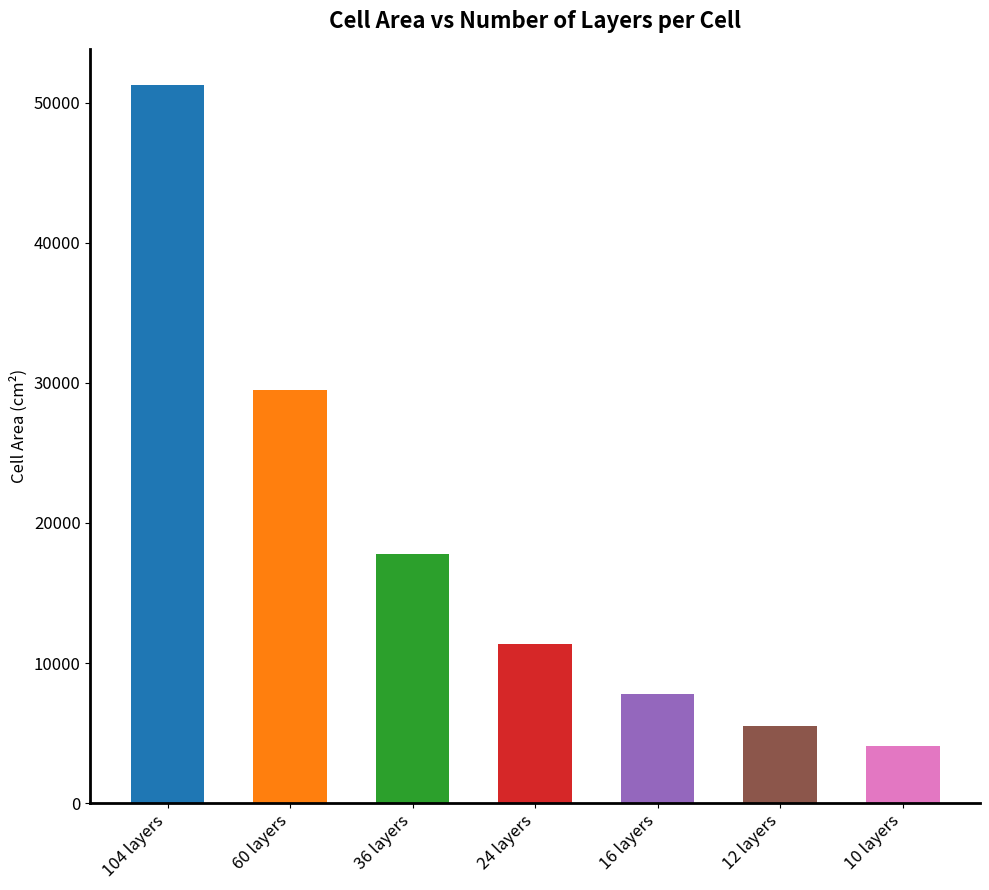

Which has a higher value, 60 layers or 12 layers?

60 layers